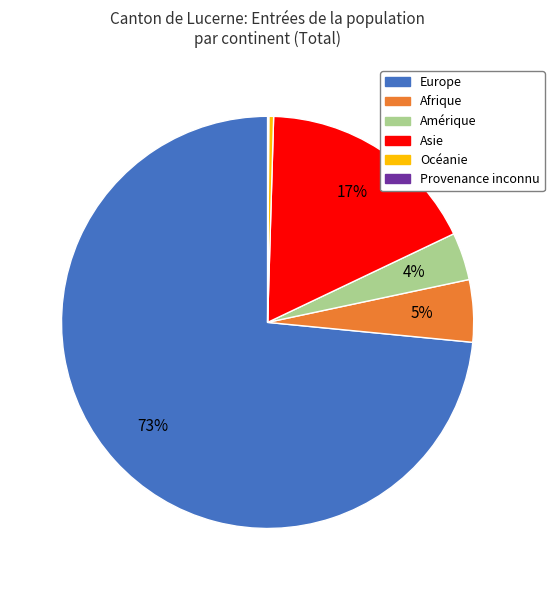

To the nearest percent, what is the average slice percentage?

17%